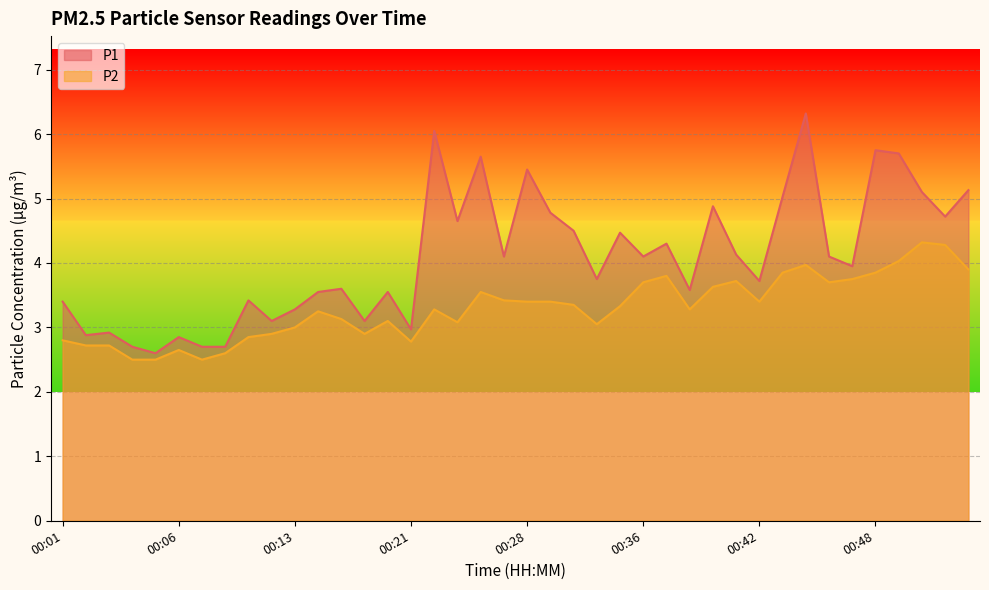

What is the value of the P1 point at the 20th from the left?

4.1